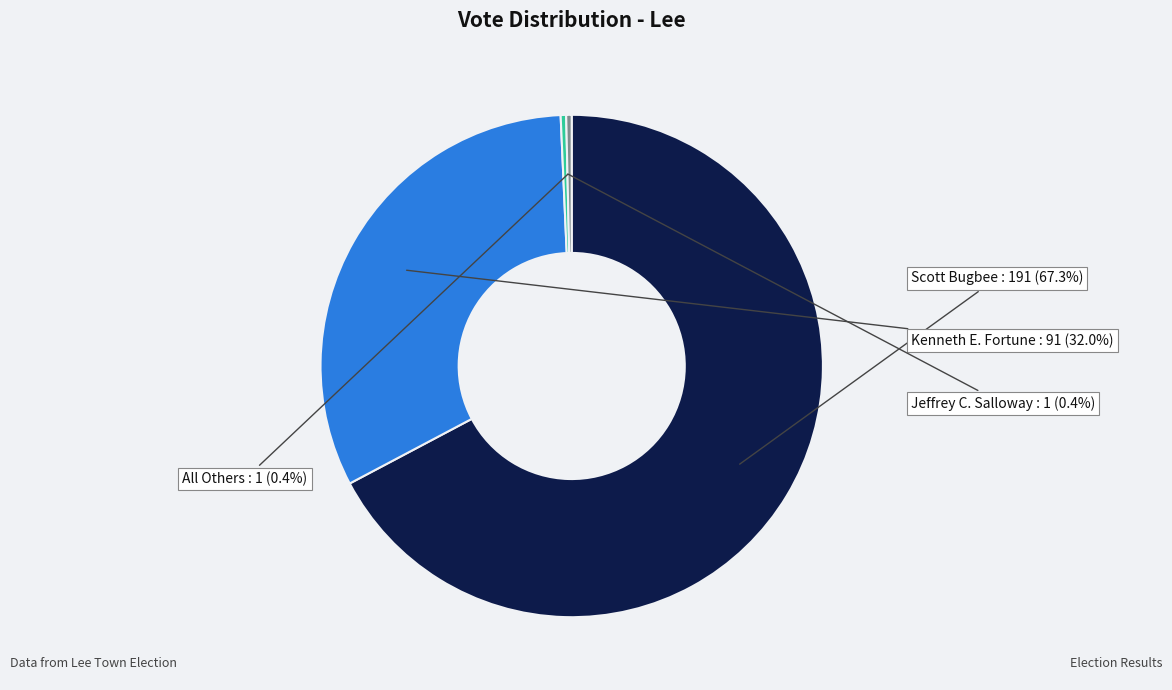

Is there any slice that represents more than half of the pie?

Yes